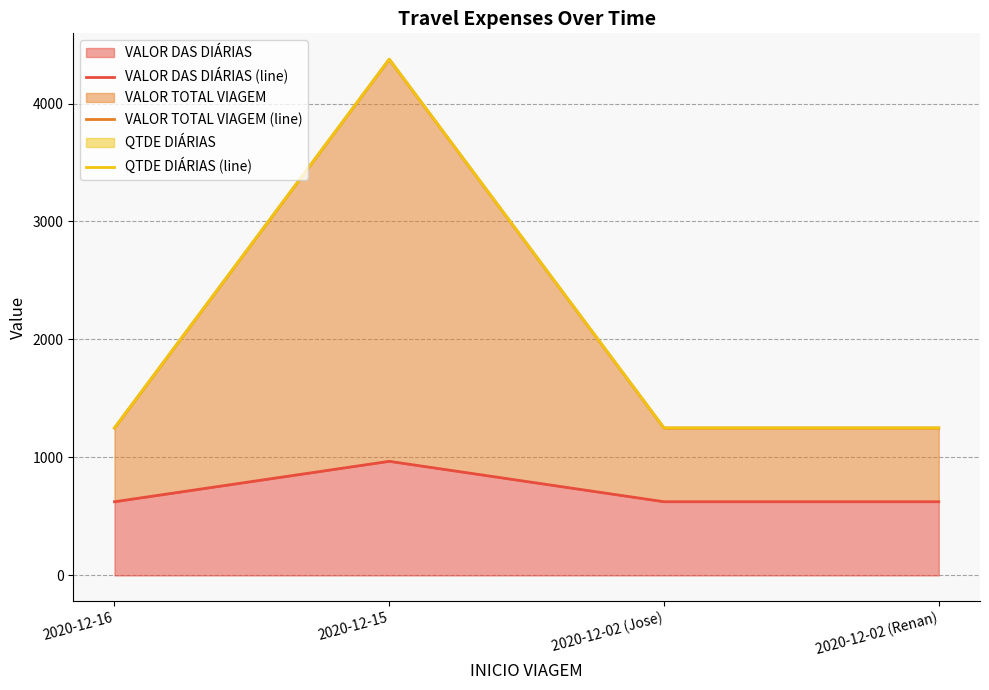

Is it true that VALOR DAS DIÁRIAS (line) equals 967.3 at 2020-12-15?

True